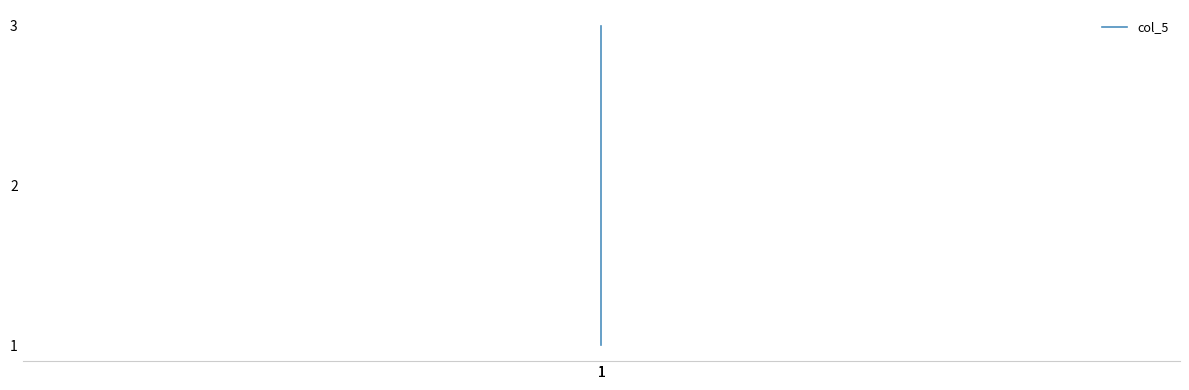

Is it true that the value at 1 is 2?

True